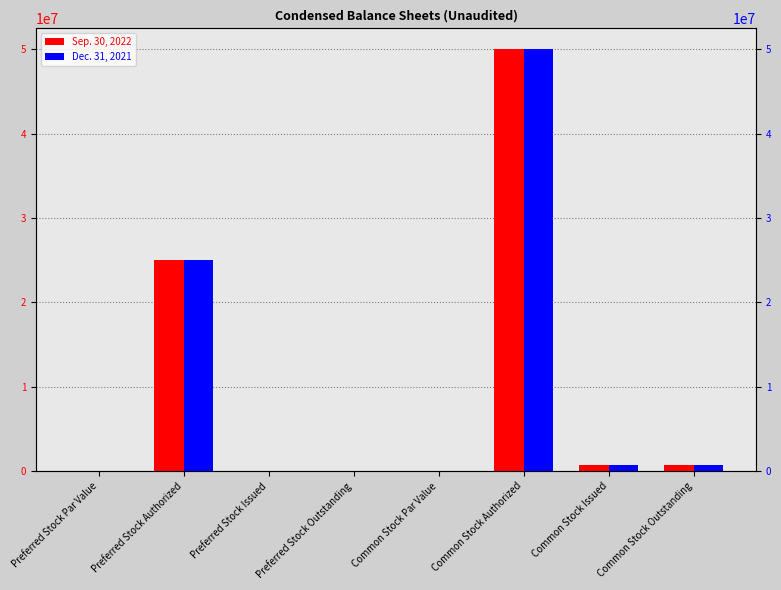

What is the label of the 3rd bar from the left?

Preferred Stock Issued